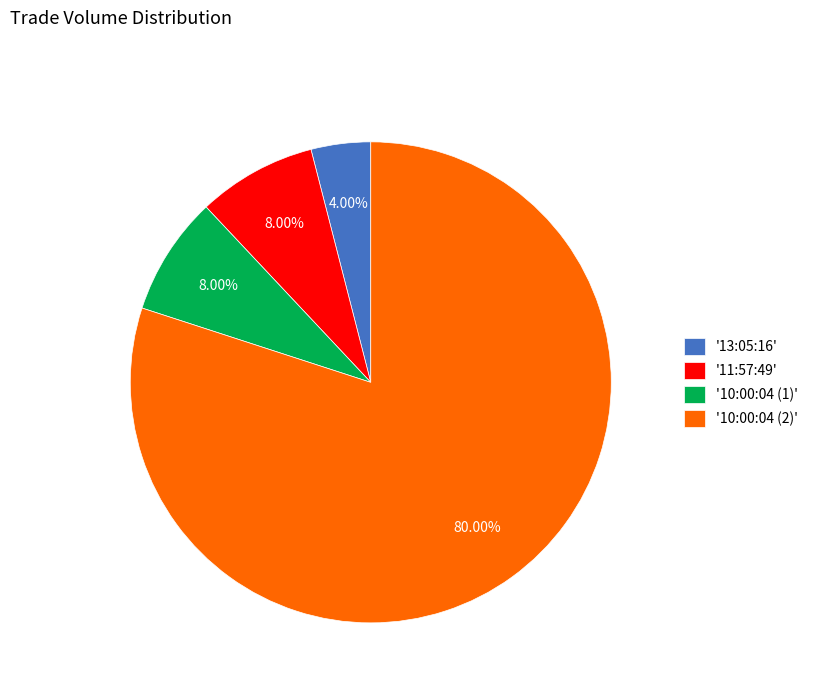

What is the largest slice in the pie chart?

'10:00:04 (2)'